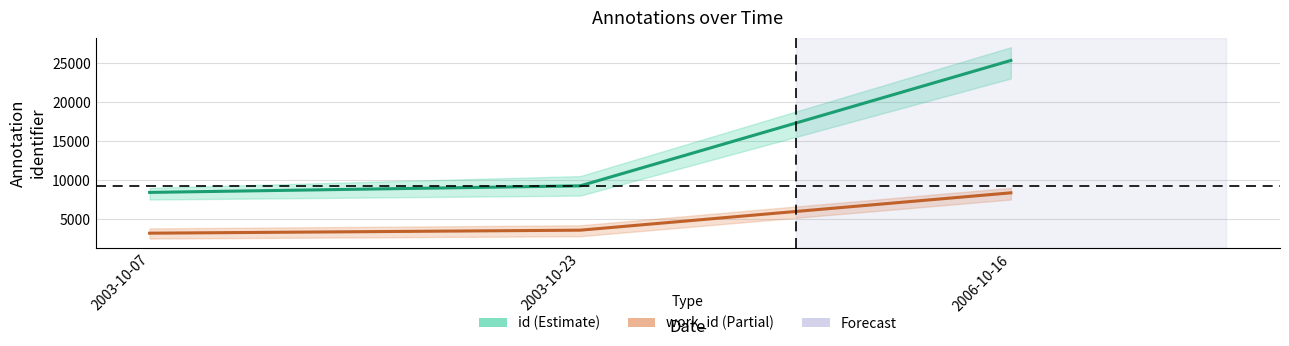

At which label is work_id closest to 5773?

2003-10-23